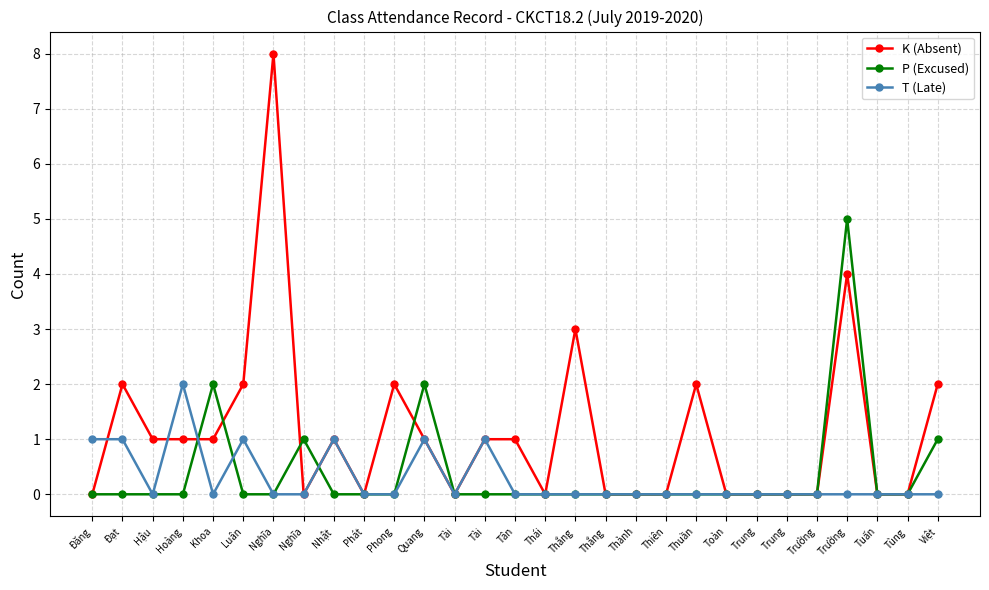

How many data points does each series have?

29